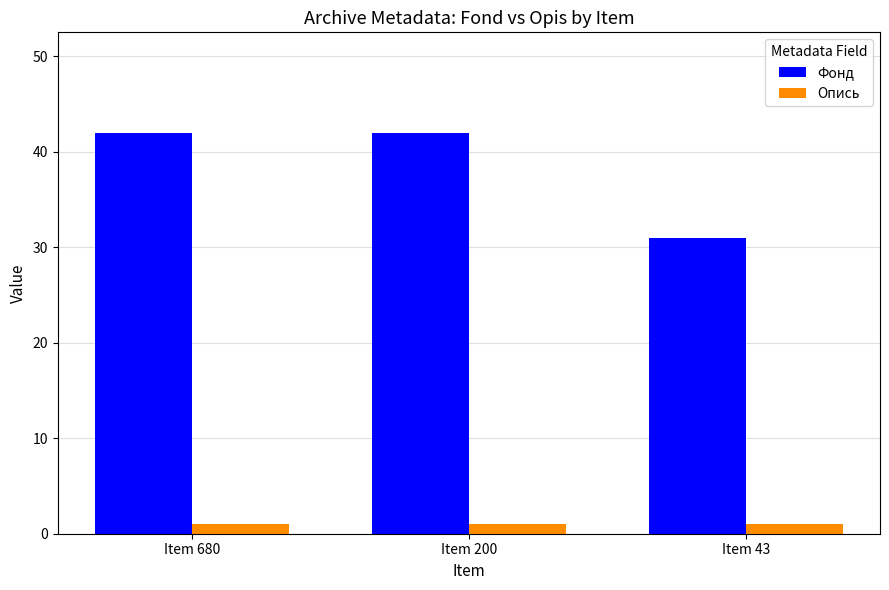

What value does the Опись series have at Item 680?

1